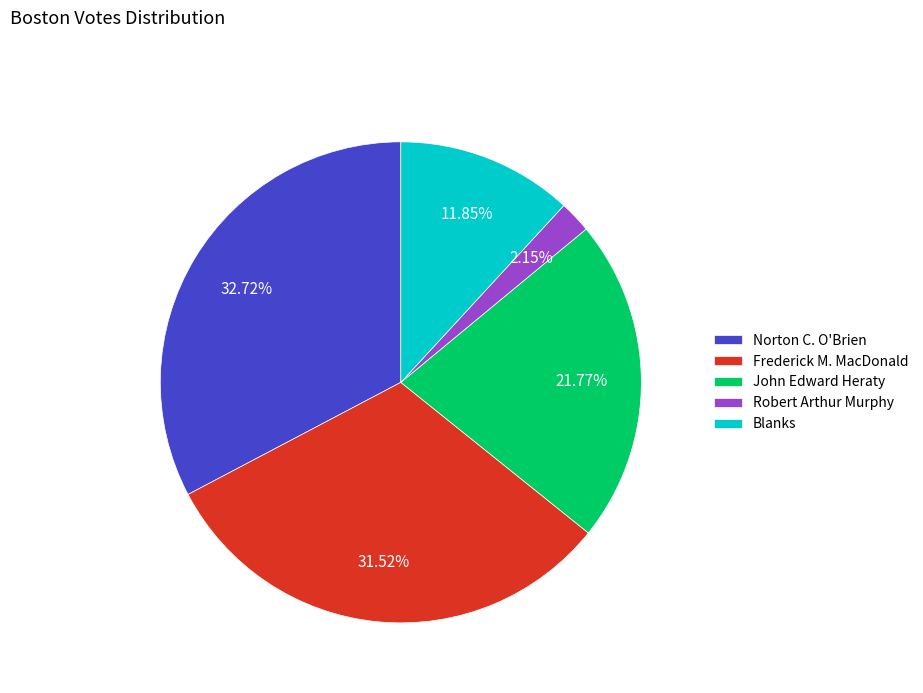

Is there a majority slice in this chart?

No